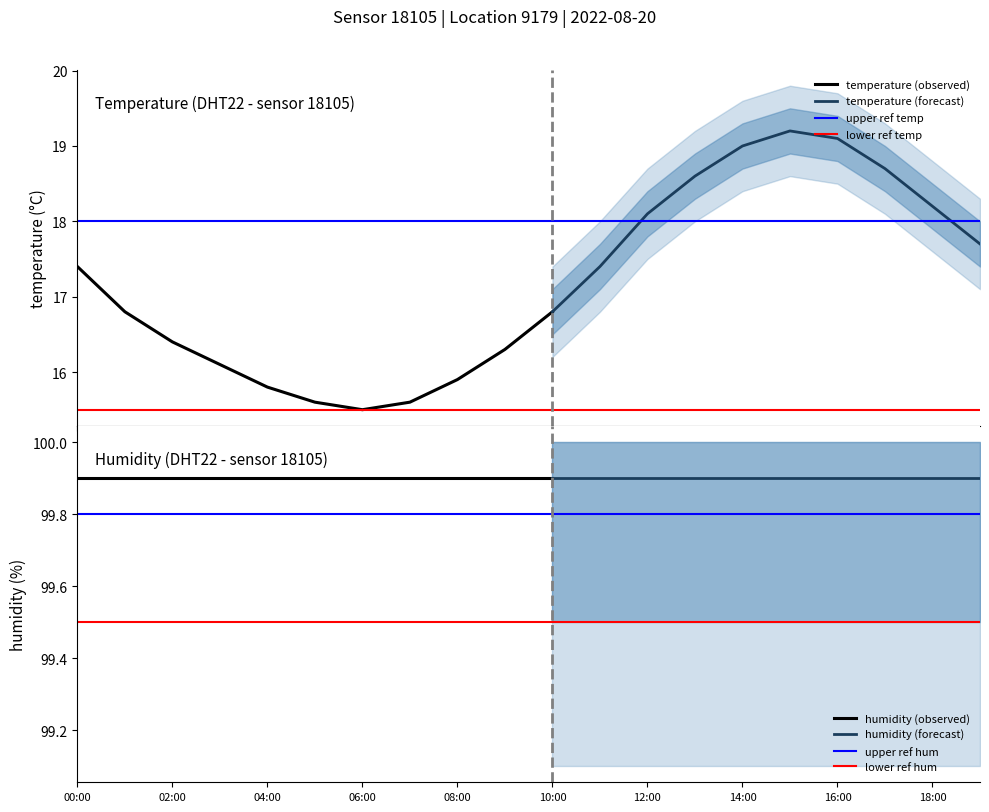

At which category does temperature reach its first local peak?

15:00